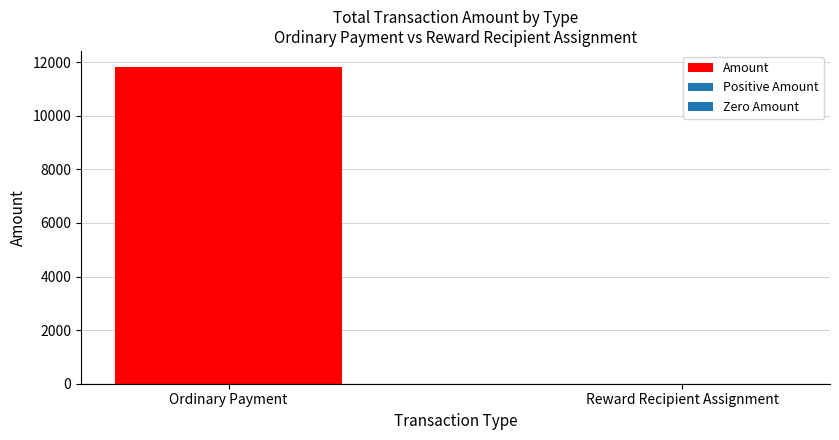

What is the greatest value displayed?

11827.0